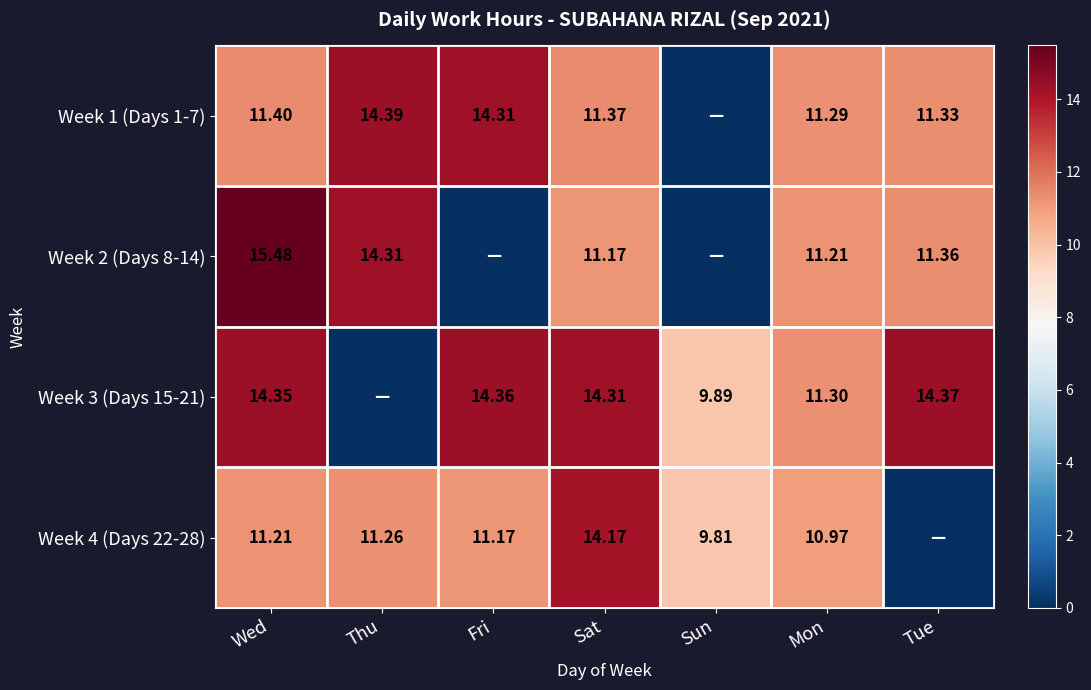

At which label is Week 2 (Days 8-14) closest to 7?

Sat